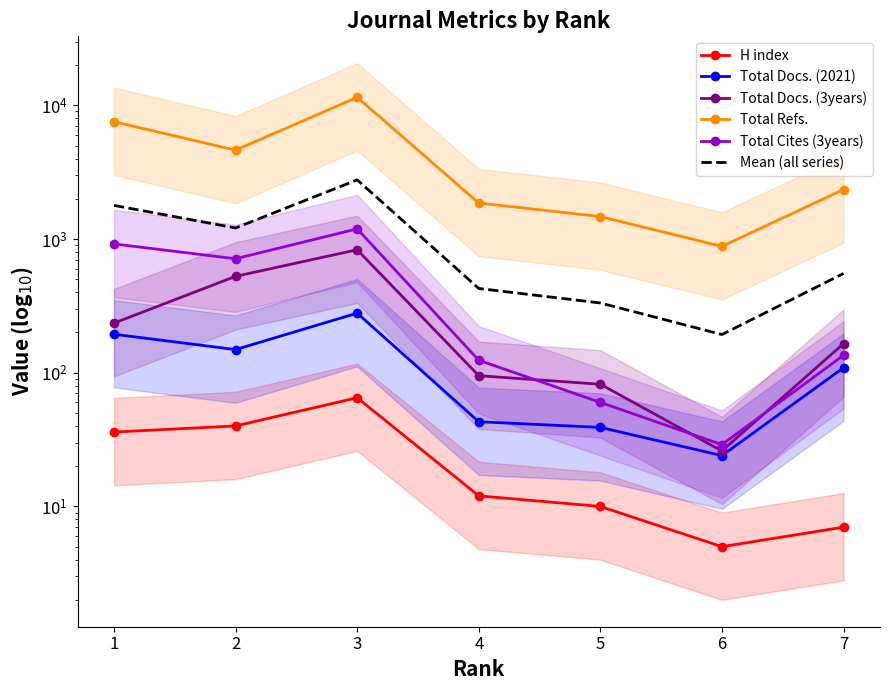

What is the sum of all Total Docs. (2021) values?

837.0